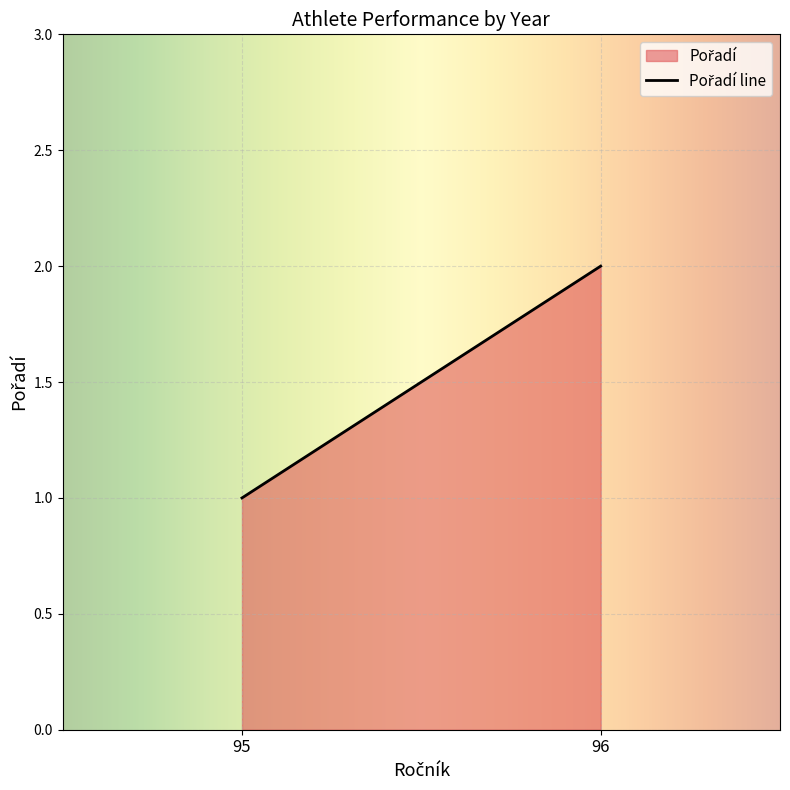

Rank the categories by value from lowest to highest.

95, 96